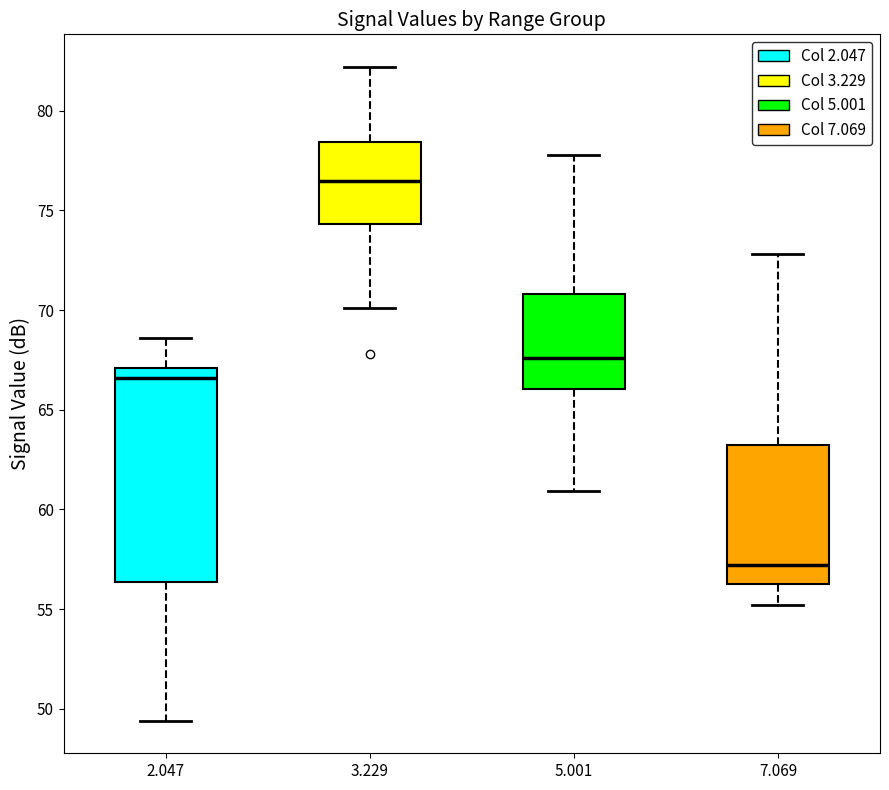

Reading left to right, read every box against the y-axis: the position of its median line, the range the box covers, and the ends of its whiskers. The values are not printed on the chart, so give them approximately, as read against the axis.

2.047: median 66.5, box 56.5 to 67.0, whiskers 49.5 to 68.5
3.229: median 76.5, box 74.5 to 78.5, whiskers 70.0 to 82.0
5.001: median 67.5, box 66.0 to 71.0, whiskers 61.0 to 78.0
7.069: median 57.0, box 56.5 to 63.5, whiskers 55.0 to 73.0